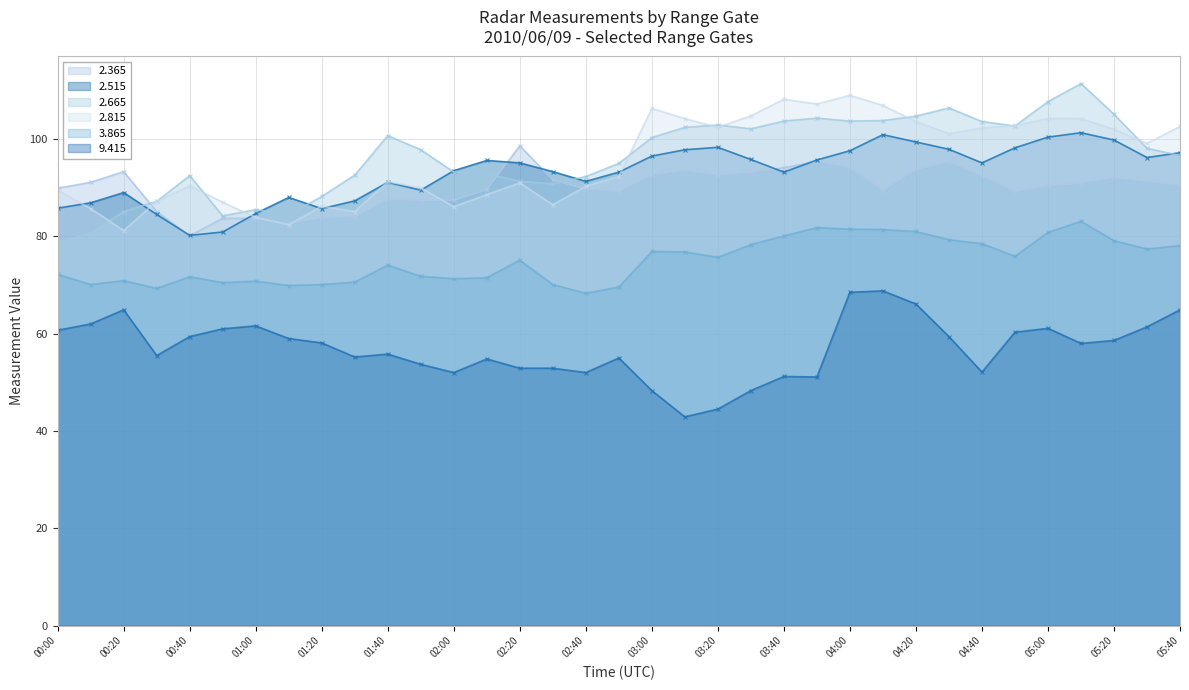

How many interior local peaks does the   2.815 series have?

7